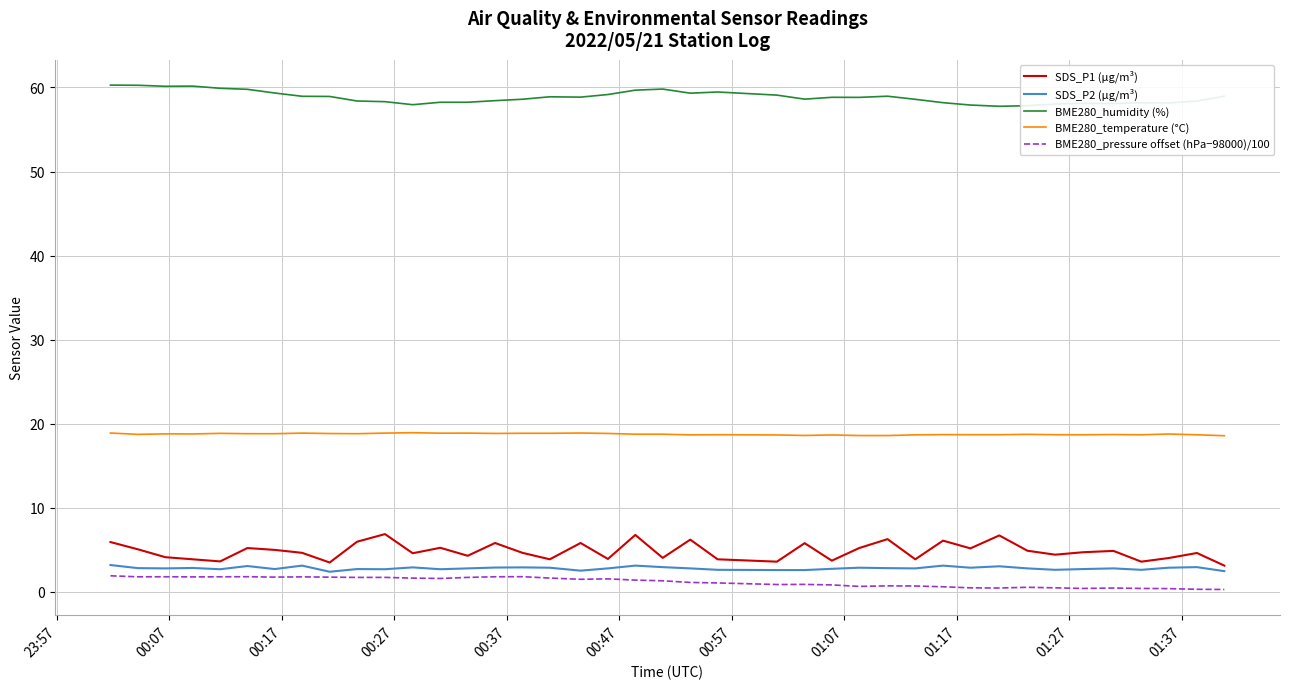

True or false: BME280_temperature (°C) and SDS_P2 (µg/m³) intersect in this chart.

False